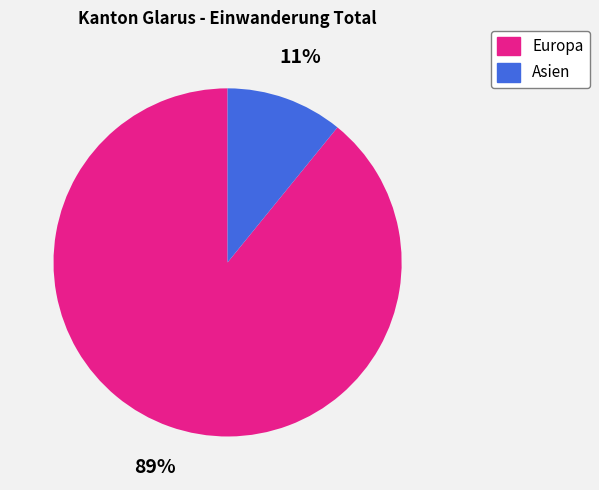

What percentage is the Asien slice, to the nearest percent?

11%